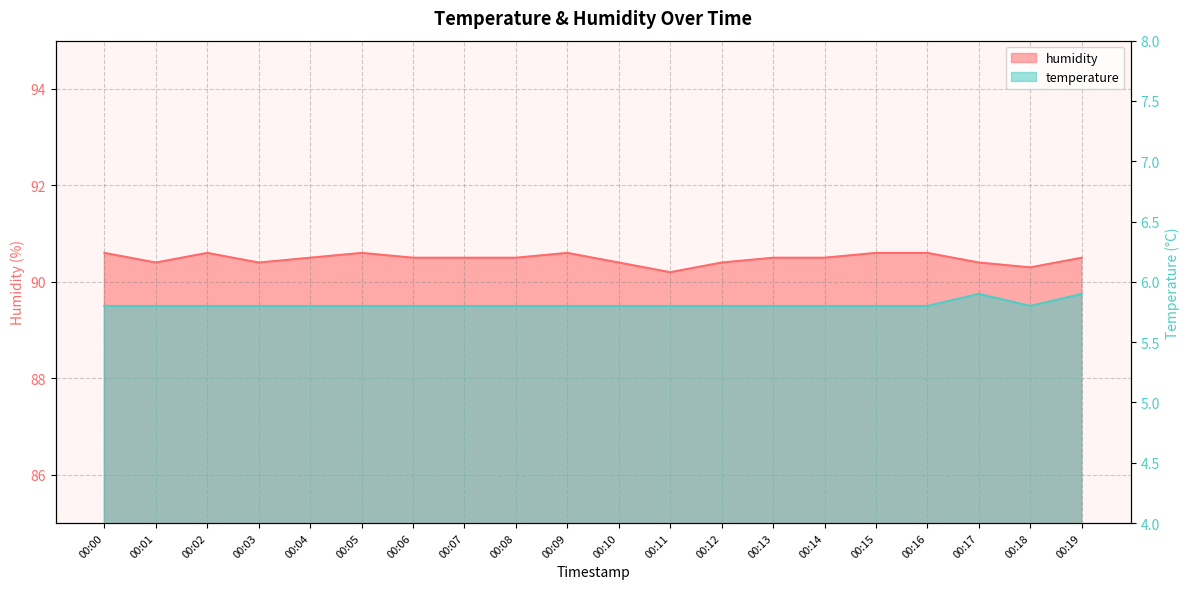

Rank the series at 00:19 from highest to lowest value.

humidity, temperature